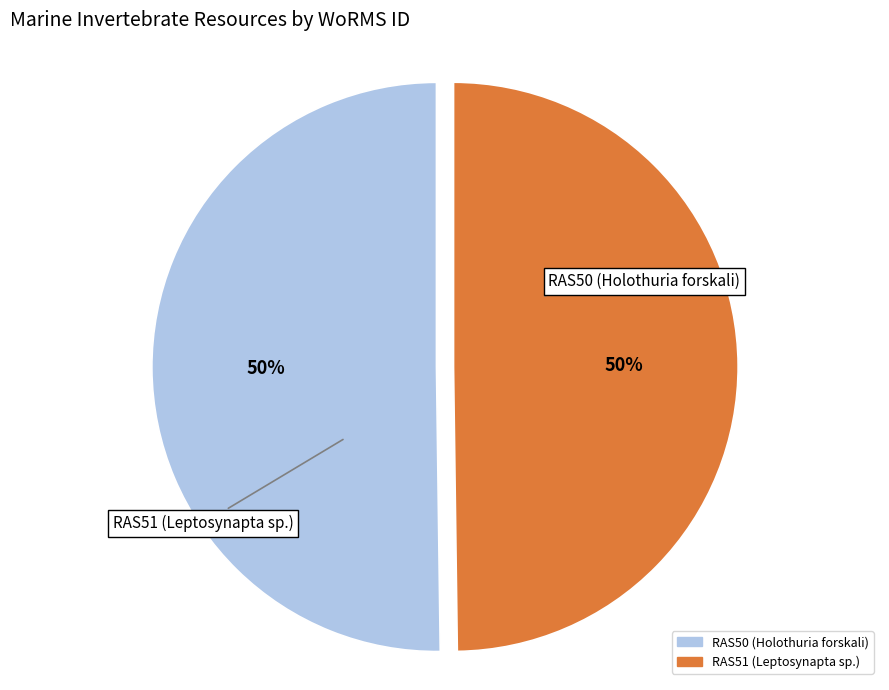

How many segments does this pie chart have?

2